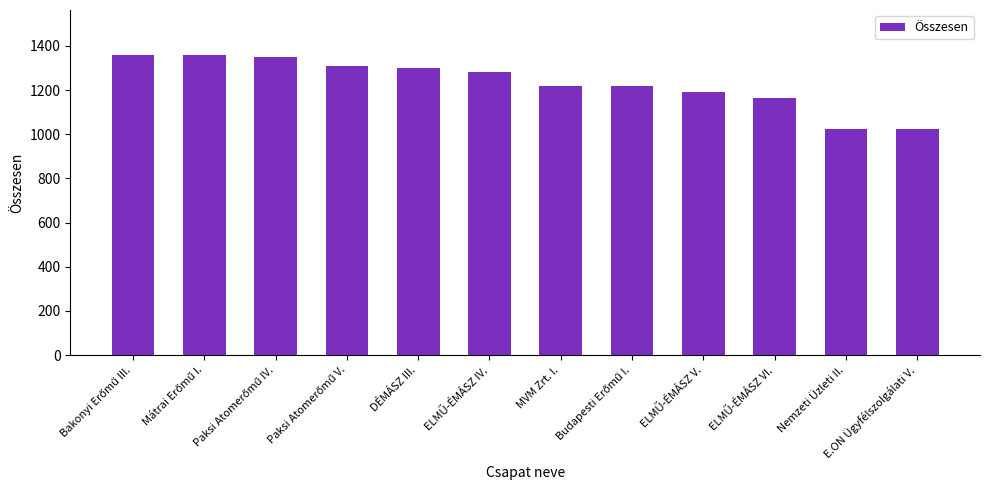

Approximately how many times larger is the value at DÉMÁSZ III. compared to MVM Zrt. I.?

1.1